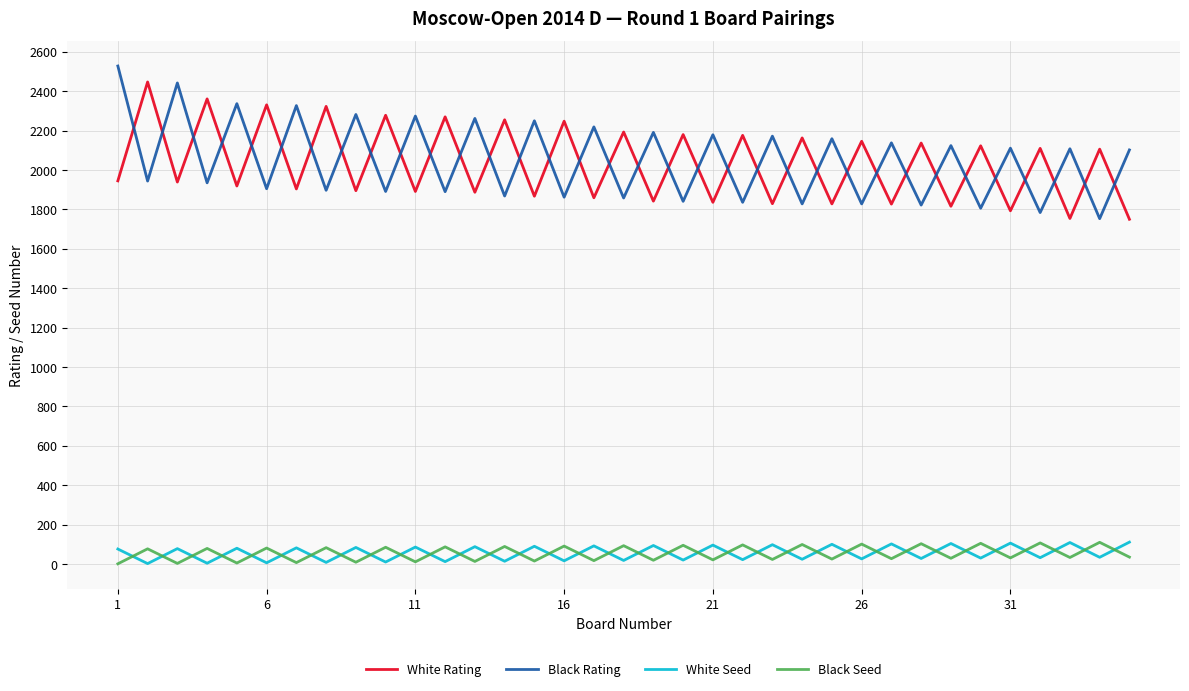

What is the difference between the maximum and minimum values in the Black Seed series?

109